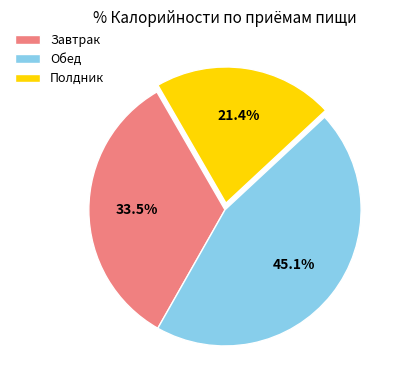

Count the number of slices in the pie.

3